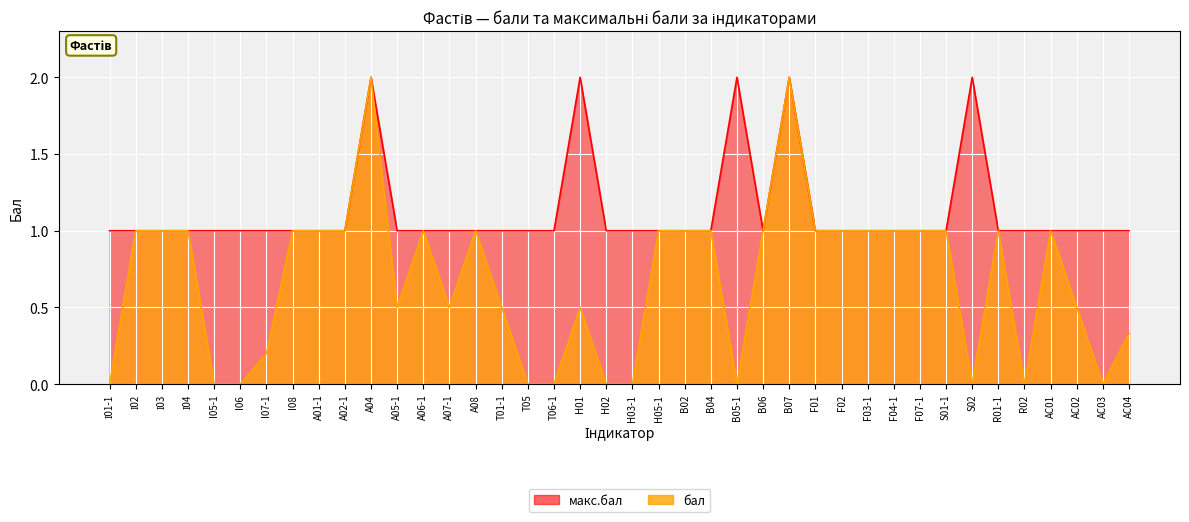

Is the value of бал at A01-1 greater than the value of макс.бал at B02?

No